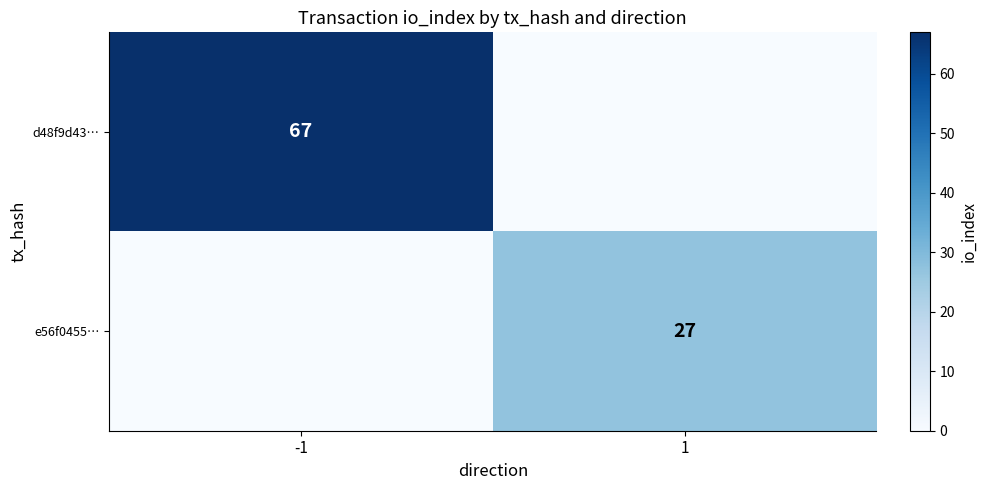

Is it true that d48f9d43… equals 67 at -1?

True